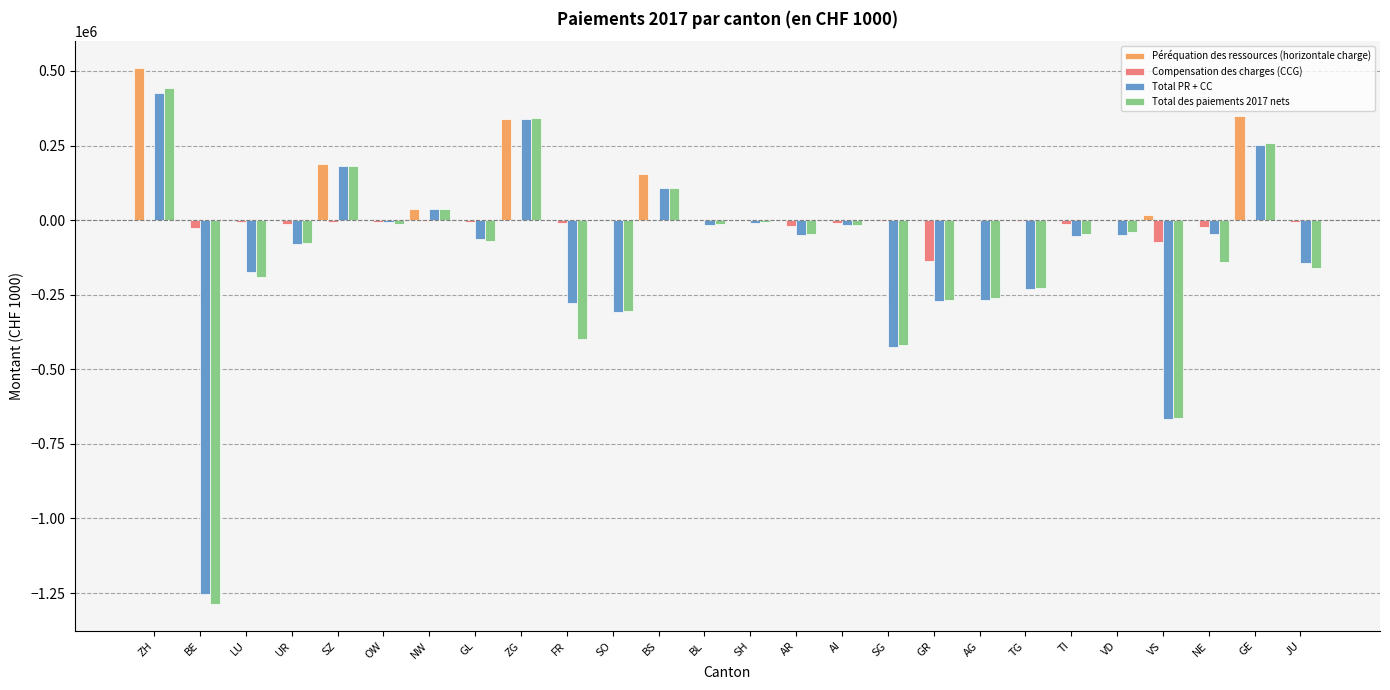

How many distinct data groups are displayed?

4